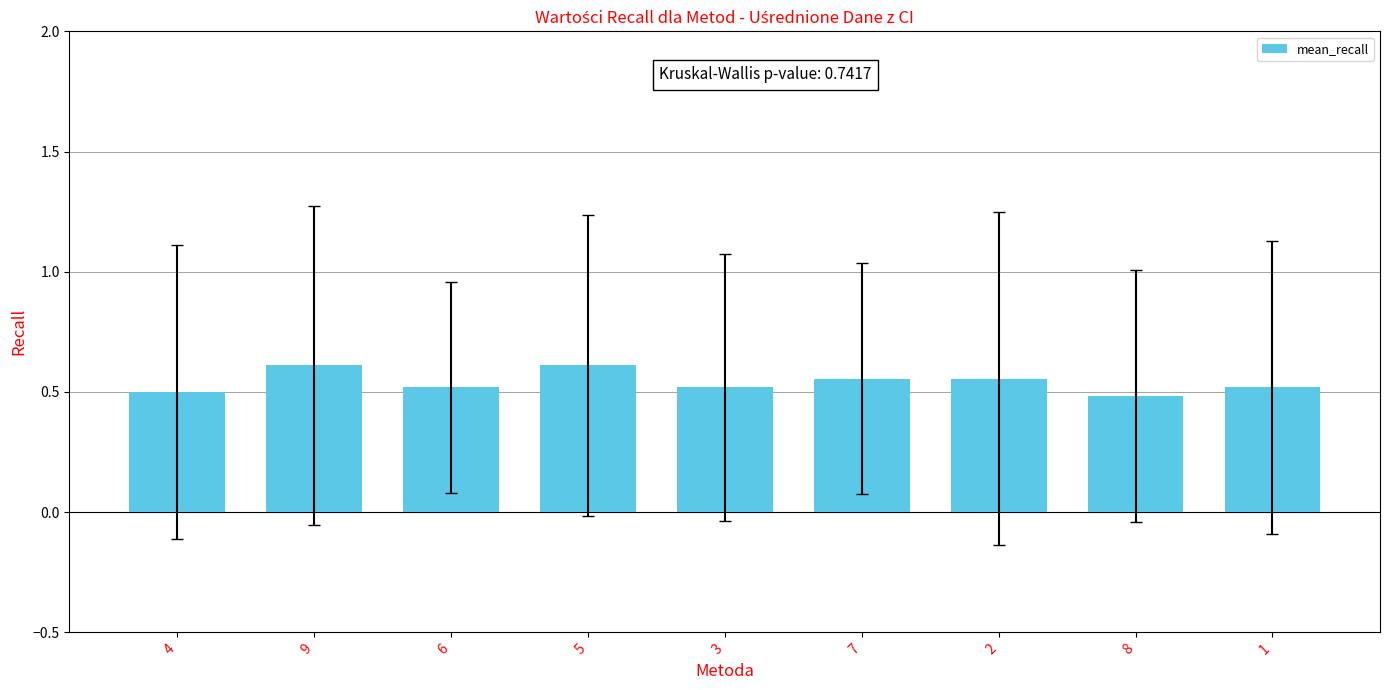

True or false: the data shows 0.5 at 6.

True